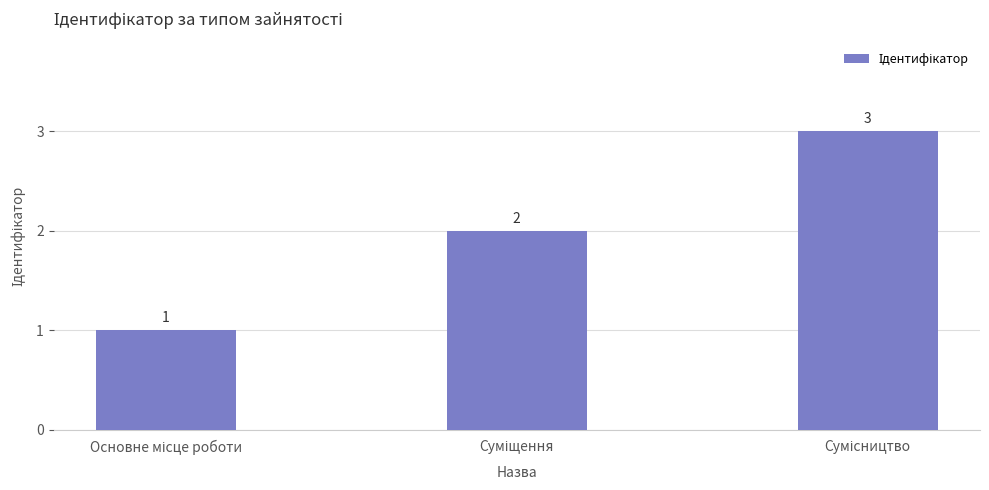

What is the sum of all values?

6